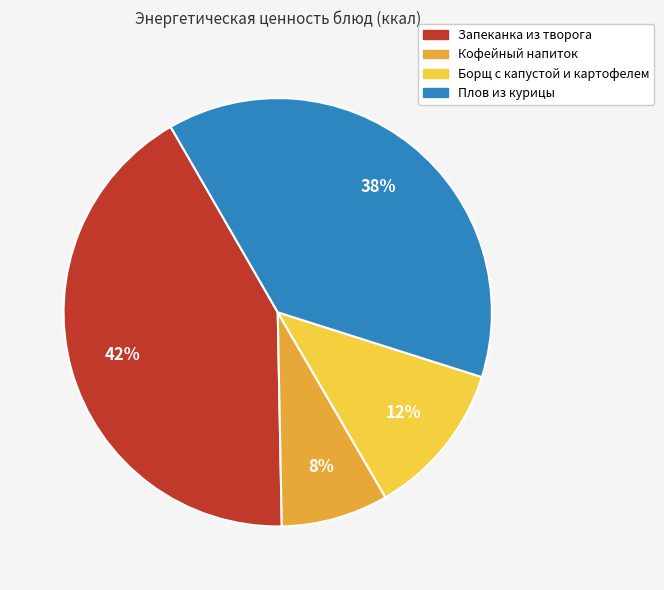

Which slice is the smallest?

Кофейный напиток